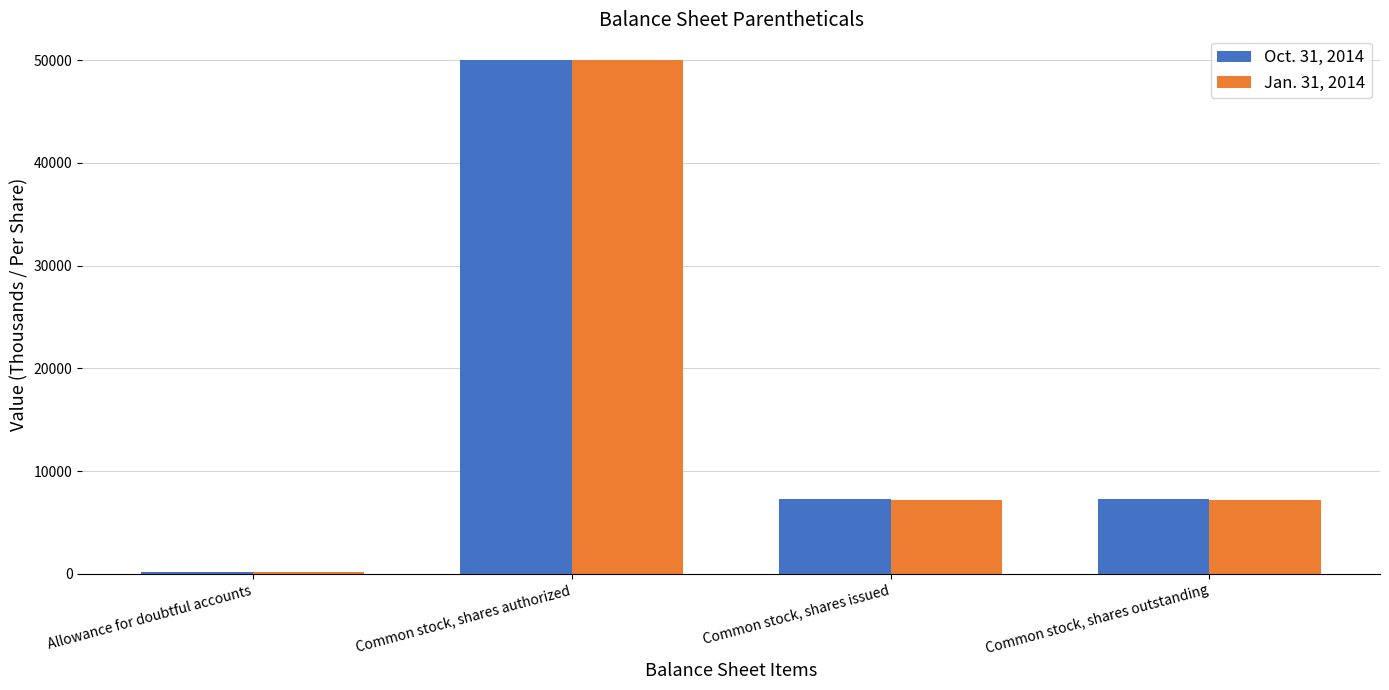

What is the value of the Jan. 31, 2014 bar at the 1st from the left?

194